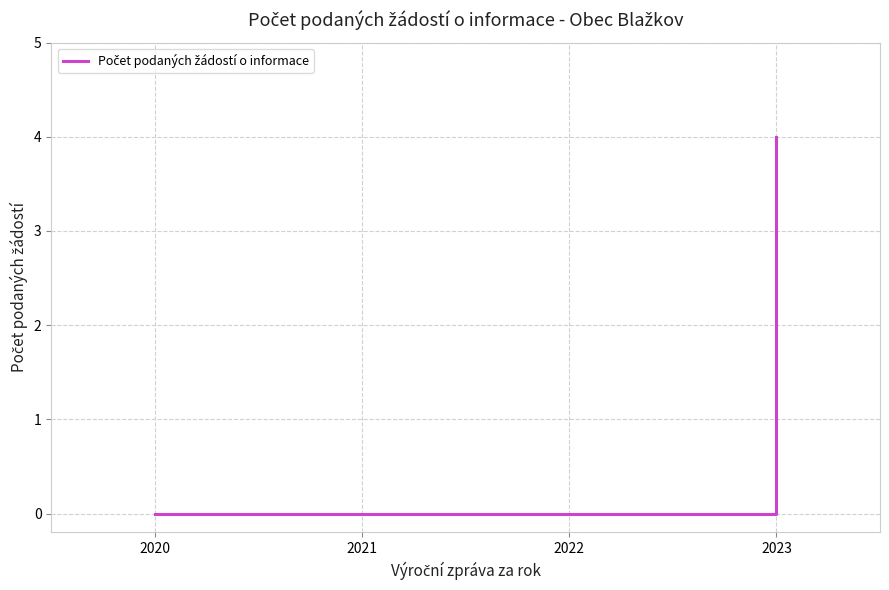

What is the difference between the values at 2023 and 2022?

4